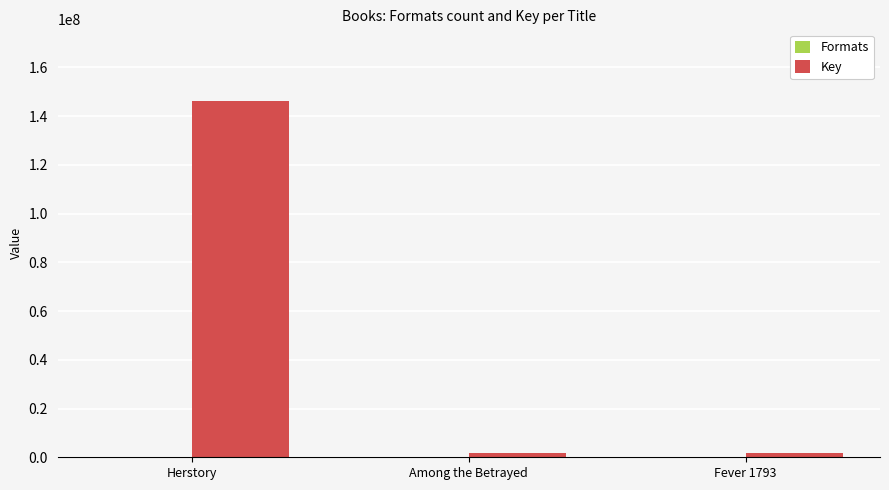

What is the sum of all Key values?

149939895